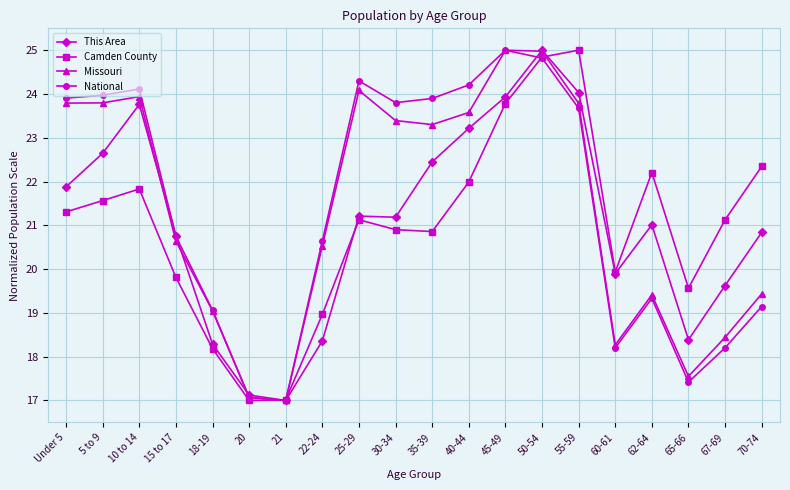

Which series changed the most between 10 to 14 and 67-69?

National